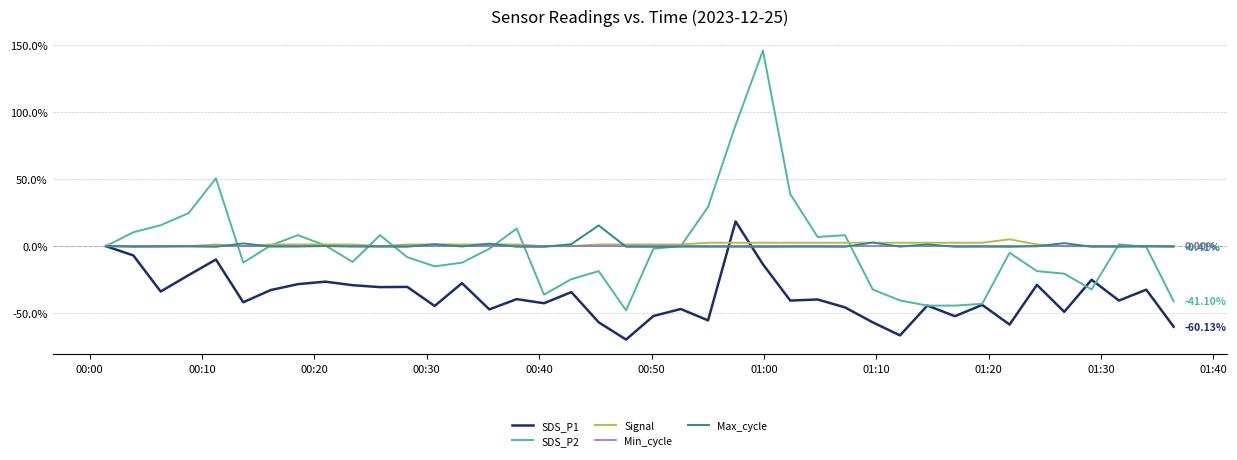

Which series has the largest range (max minus min)?

SDS_P2